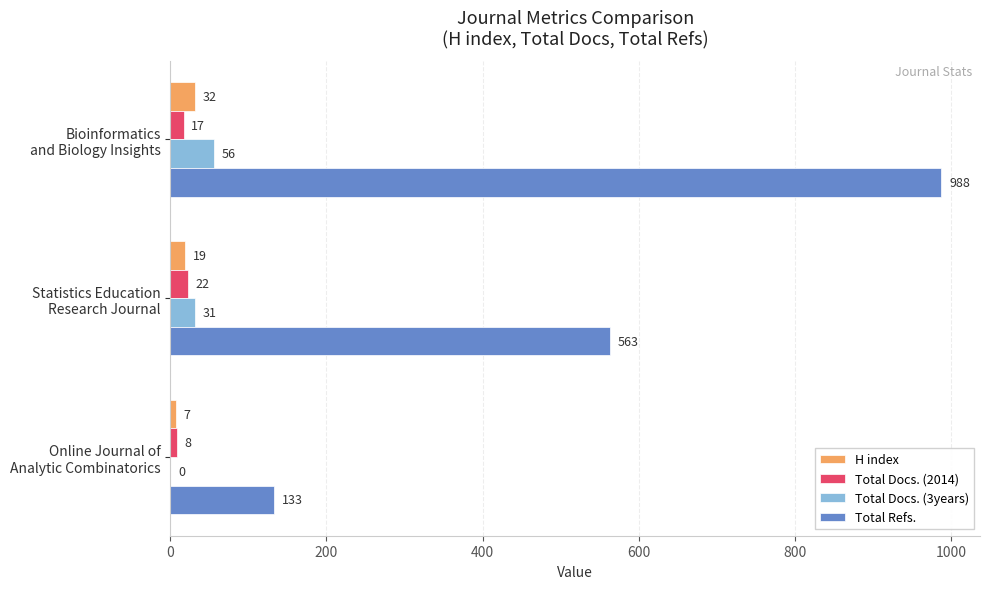

What is the maximum value for Total Docs. (2014)?

22